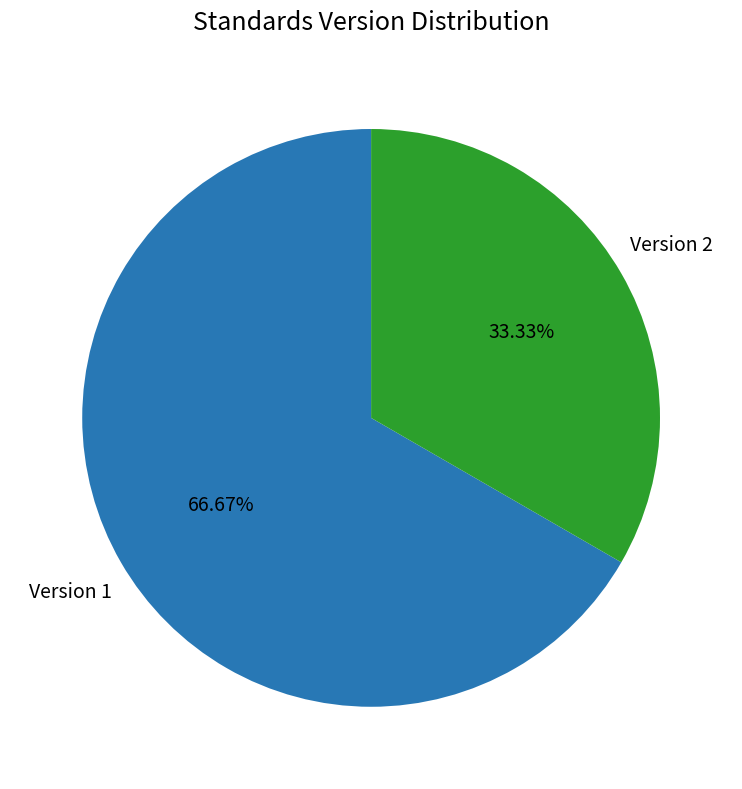

Between Version 2 and Version 1, which is larger?

Version 1